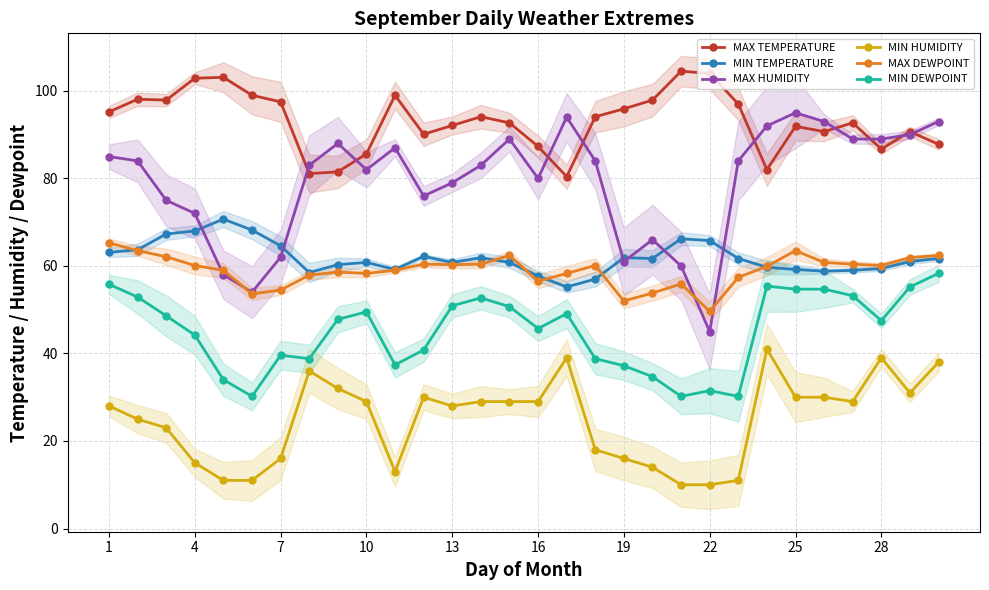

True or false: MAX TEMPERATURE has more than 1 points higher than both neighbors.

True